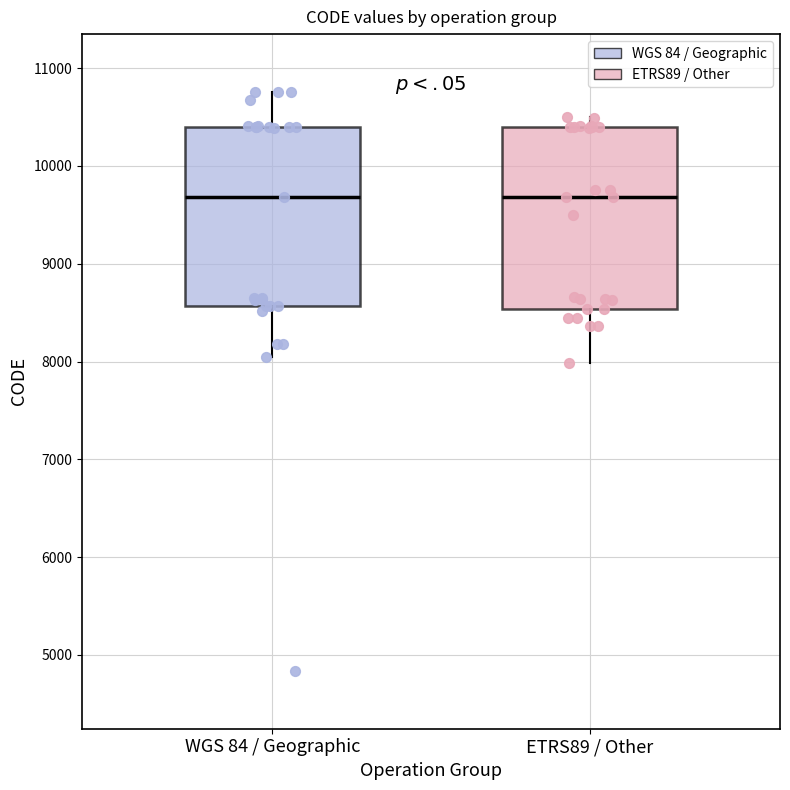

Where does the lower whisker of the box for WGS 84 / Geographic end on the y-axis? The values are not printed on the chart, so give them approximately, as read against the axis.

8000